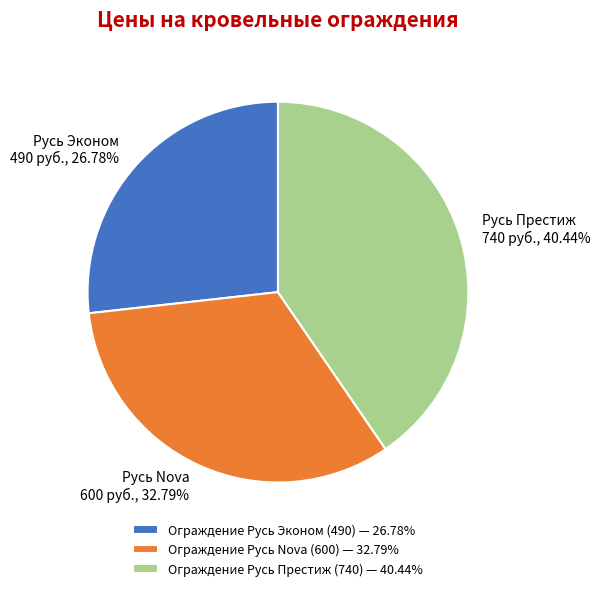

Is there a majority slice in this chart?

No